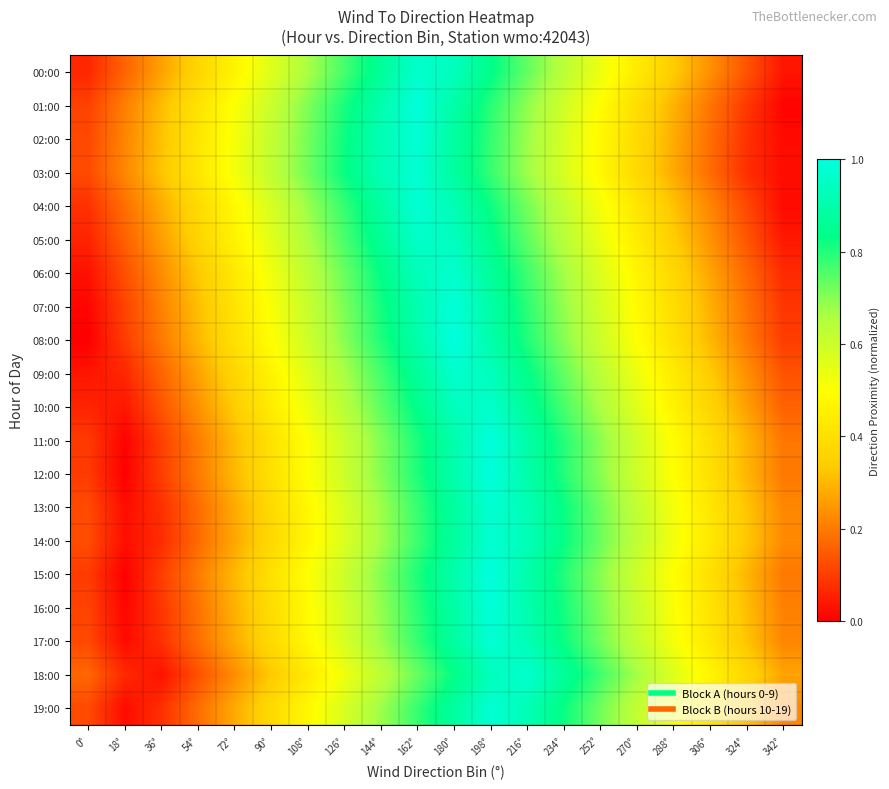

Which label corresponds to the largest value in the chart?

180°